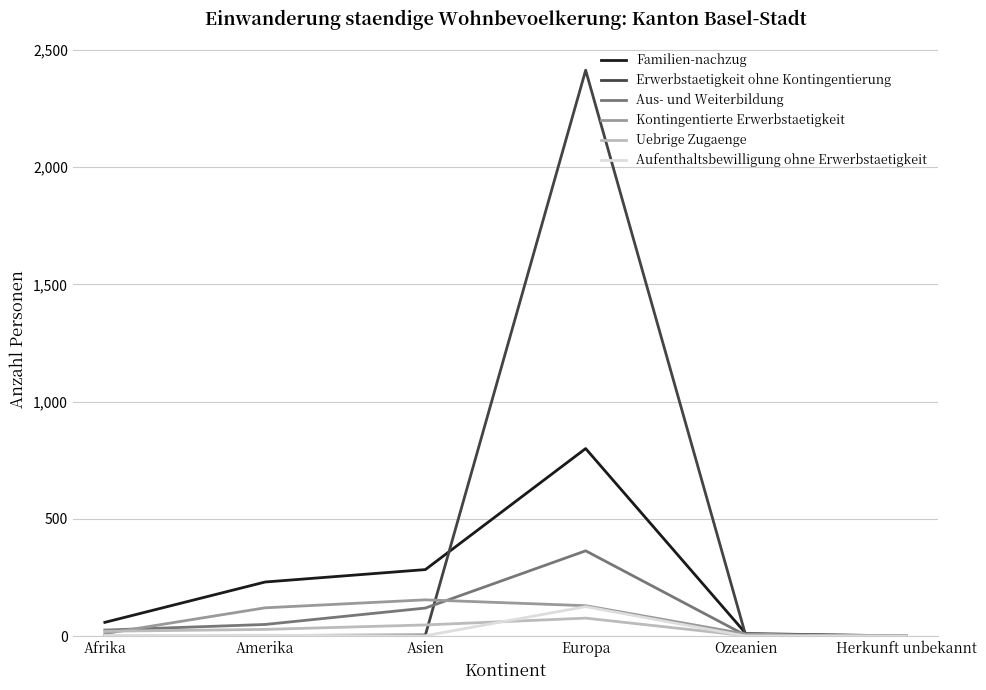

True or false: Familien-nachzug has a value of 231 at Amerika.

True